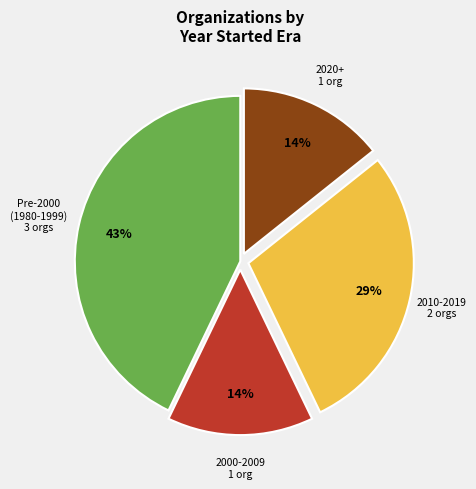

What percentage is the 2010-2019 slice, to the nearest percent?

29%